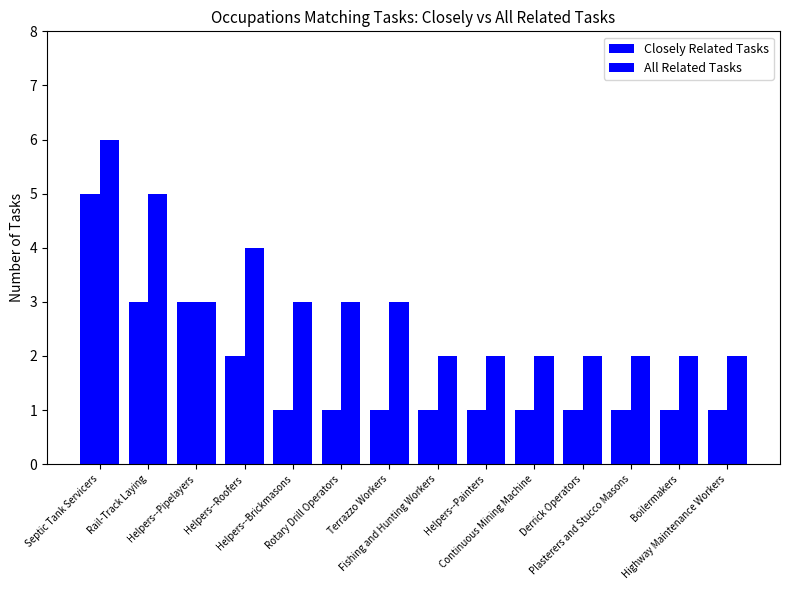

Which series has the widest spread of values?

Closely Related Tasks